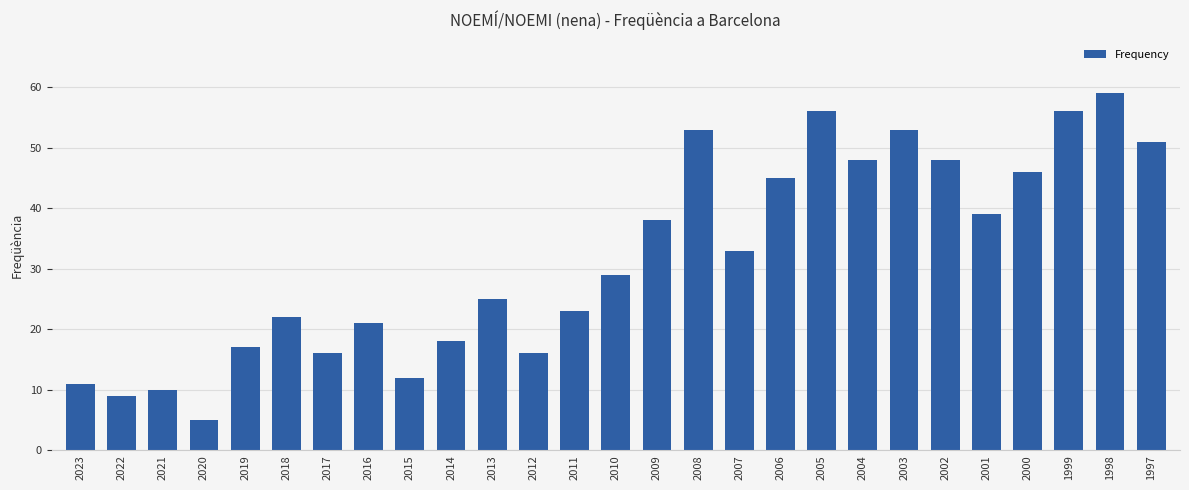

The value at 2003 is 94. True or false?

False